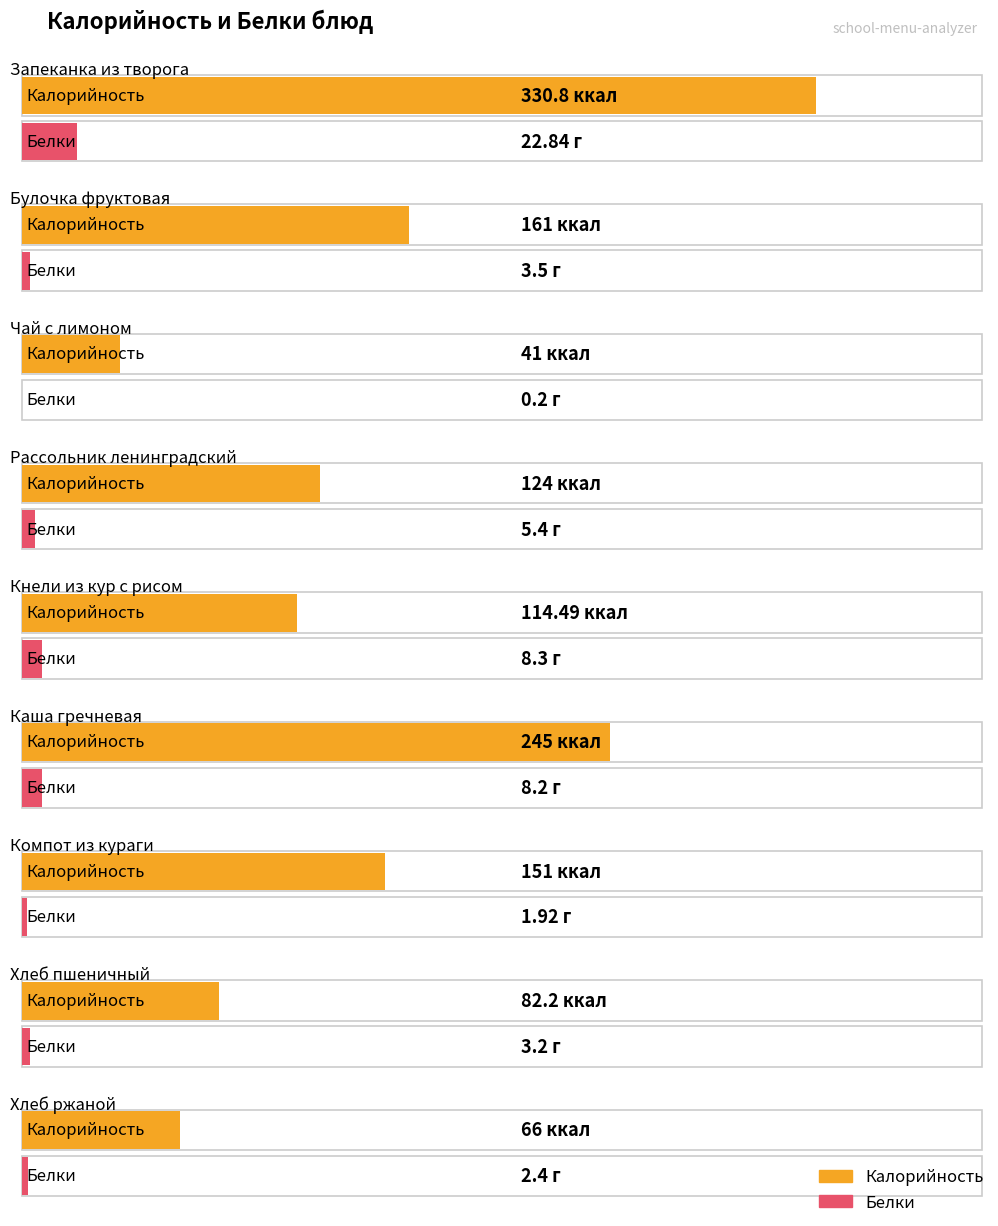

Which series has the widest spread of values?

Калорийность